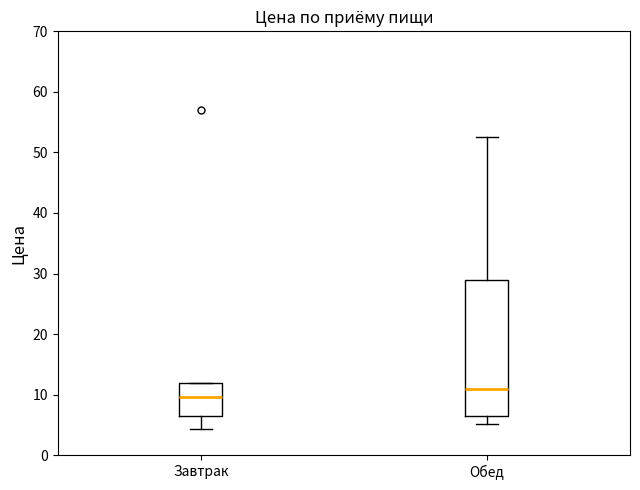

Reading left to right, transcribe this box plot: for each box, give where its median line is, the range the box spans, and where its two whiskers end, as read against the y-axis. The values are not printed on the chart, so give them approximately, as read against the axis.

Завтрак: median 10, box 7 to 12, whiskers 4 to 12
Обед: median 11, box 7 to 29, whiskers 5 to 53